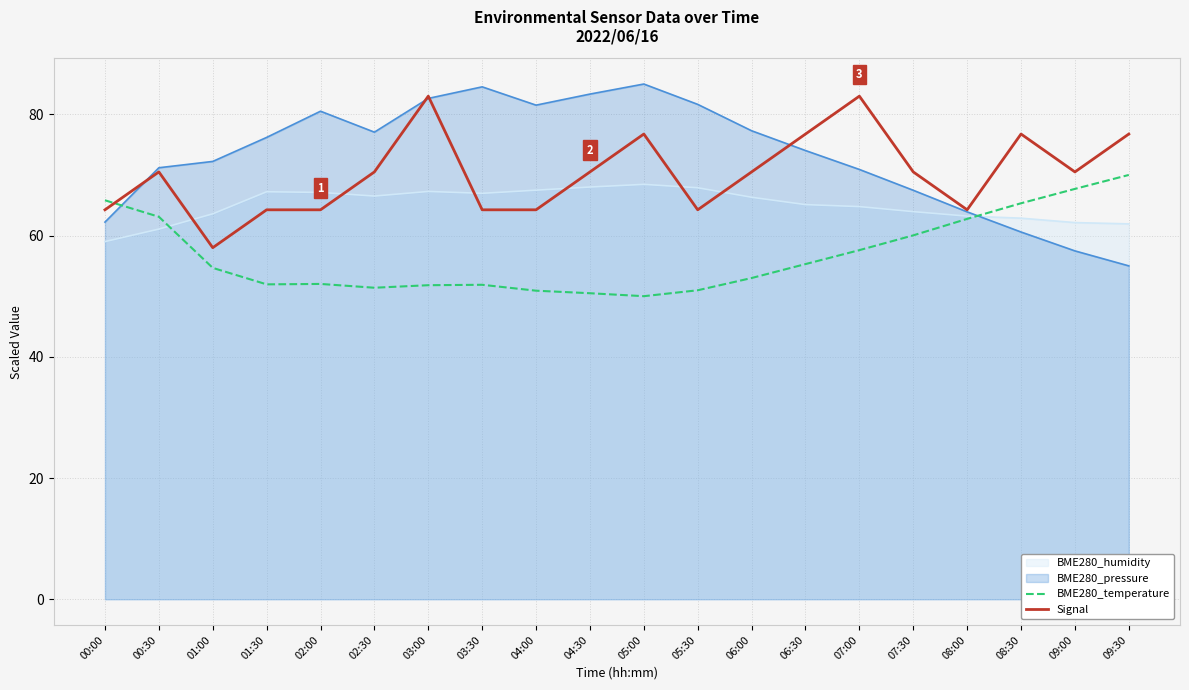

Which series ends up on top after the final intersection of Signal and BME280_temperature?

Signal